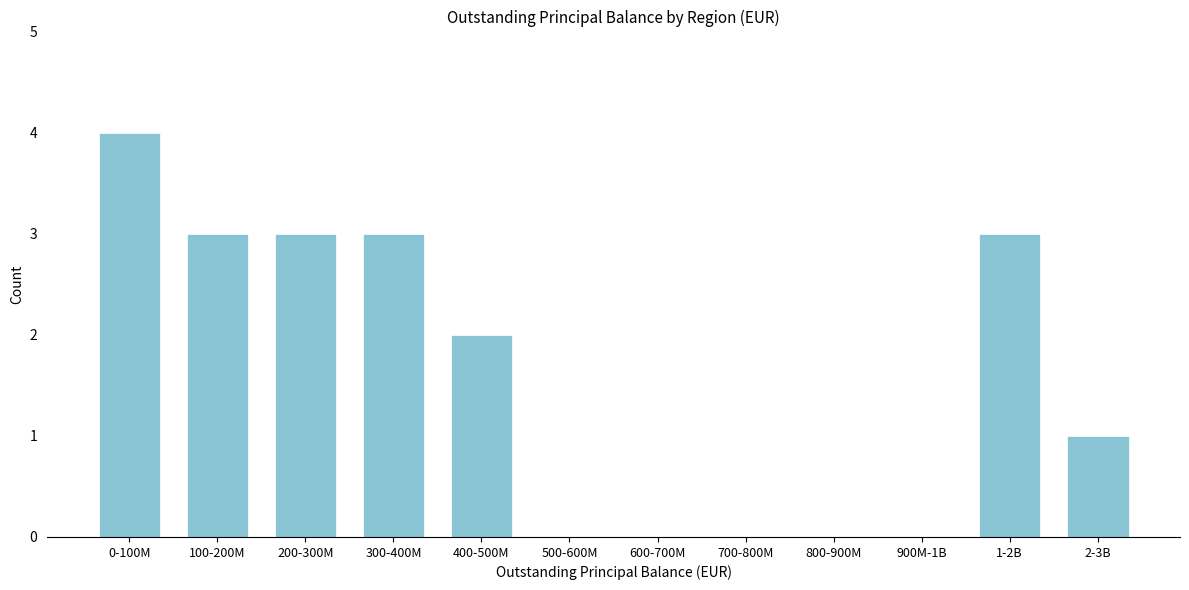

Reading left to right, transcribe all the data shown in this chart.

0-100M=4	100-200M=3	200-300M=3	300-400M=3	400-500M=2	500-600M=0	600-700M=0	700-800M=0	800-900M=0	900M-1B=0	1-2B=3	2-3B=1